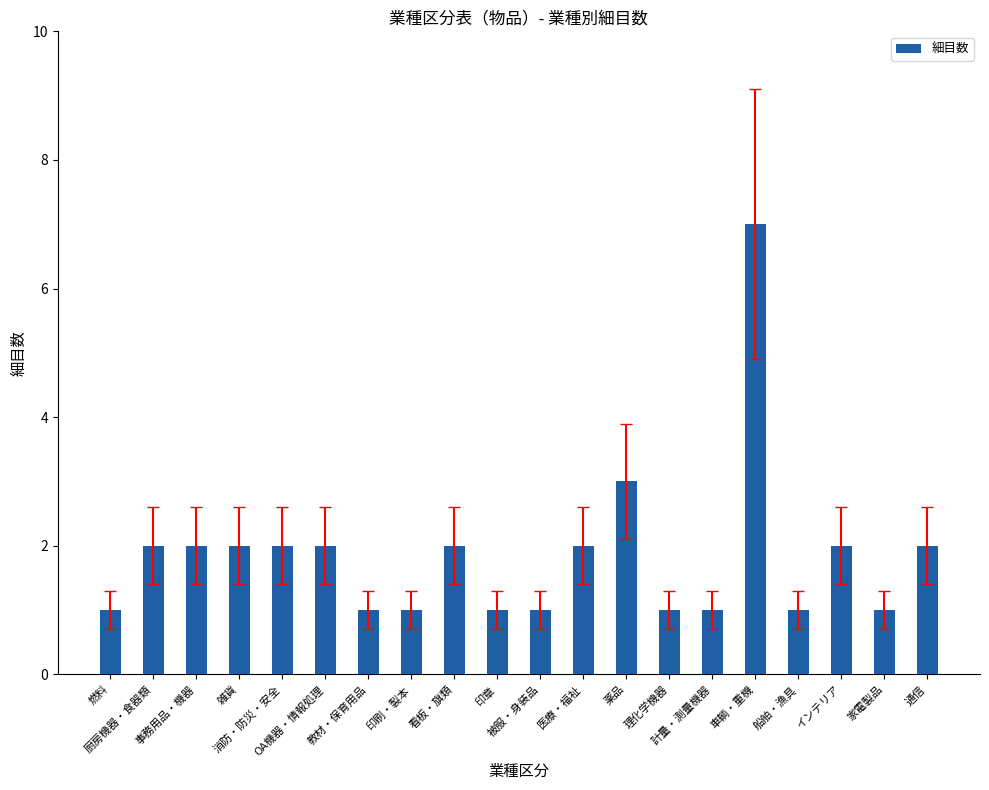

What is the difference between the maximum and minimum values?

6